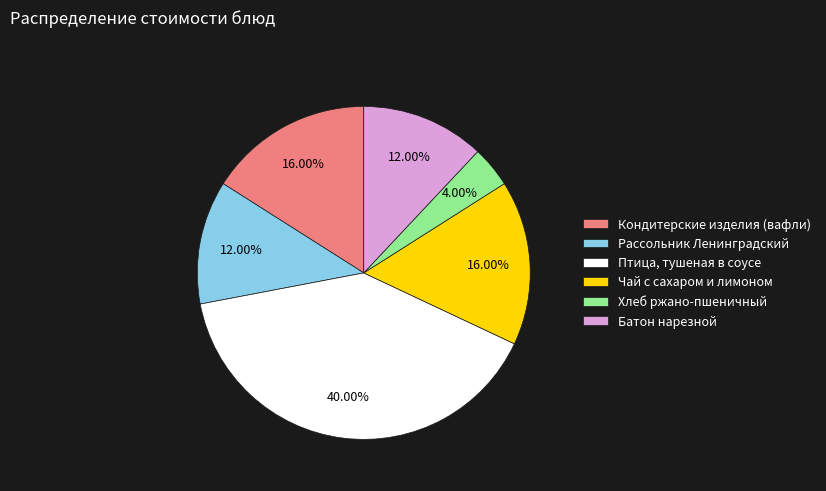

To the nearest percent, what is the combined percentage of Кондитерские изделия (вафли) and Чай с сахаром и лимоном?

32%